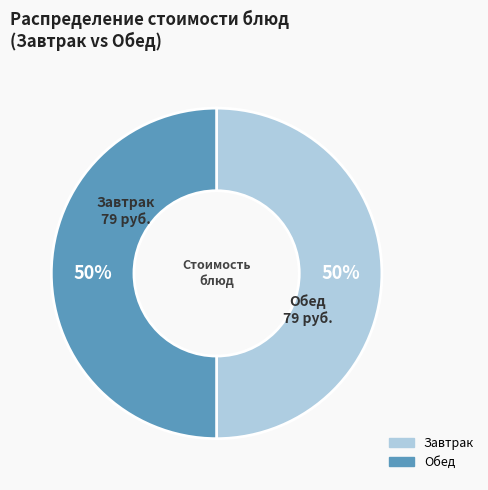

Combined, do Обед and Завтрак account for over 50%?

Yes